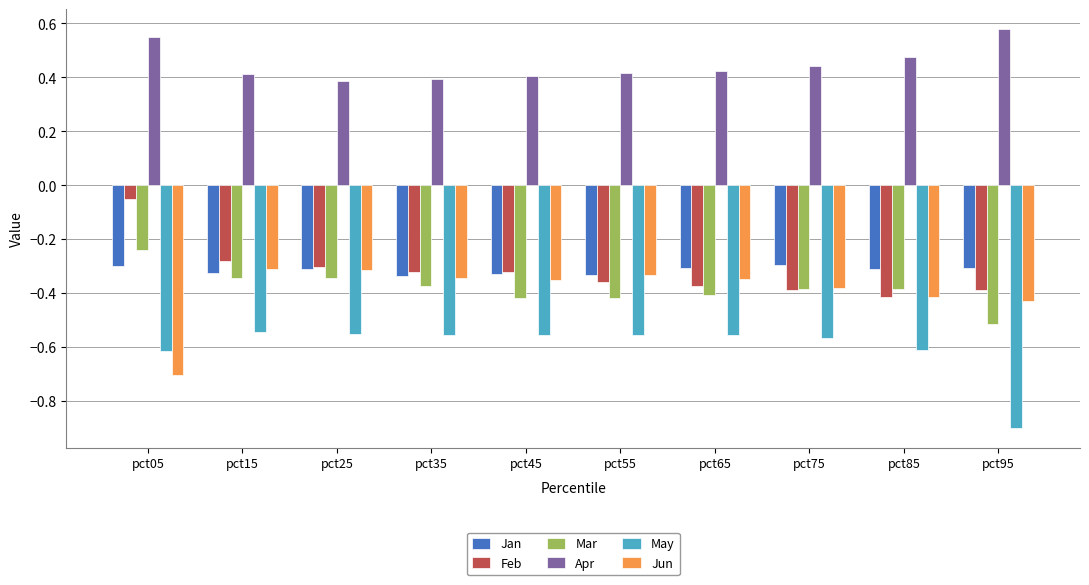

What is the sum of the Jun values at pct55 and pct35?

-0.7